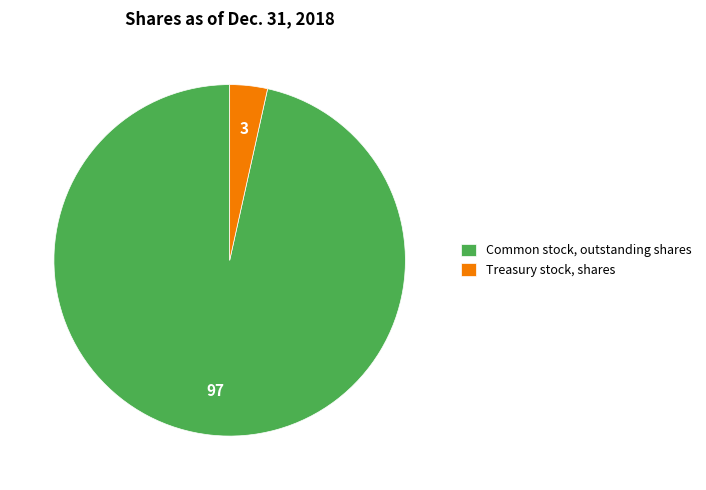

How many segments does this pie chart have?

2